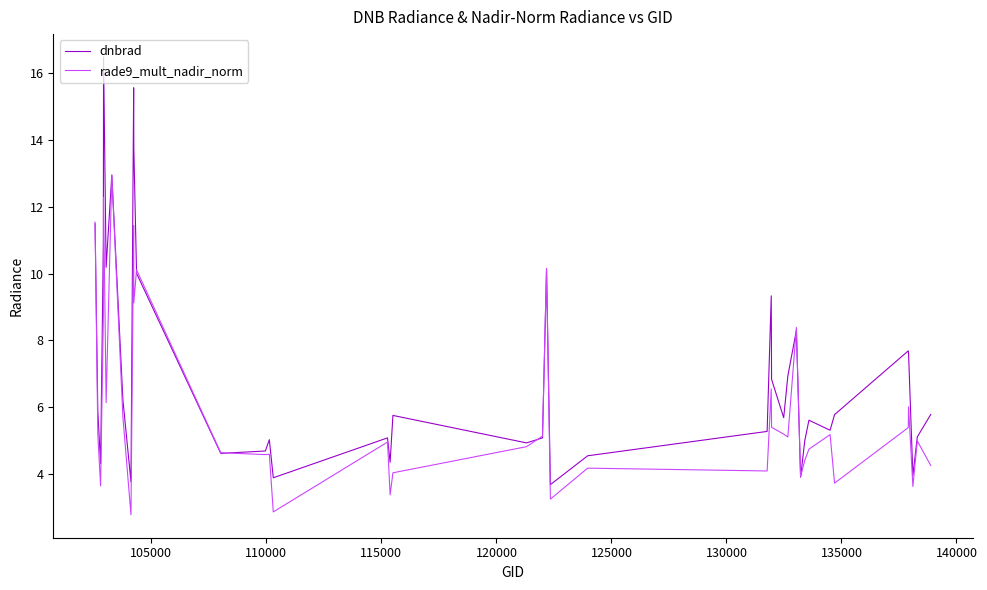

Which series has the largest total across all categories?

dnbrad